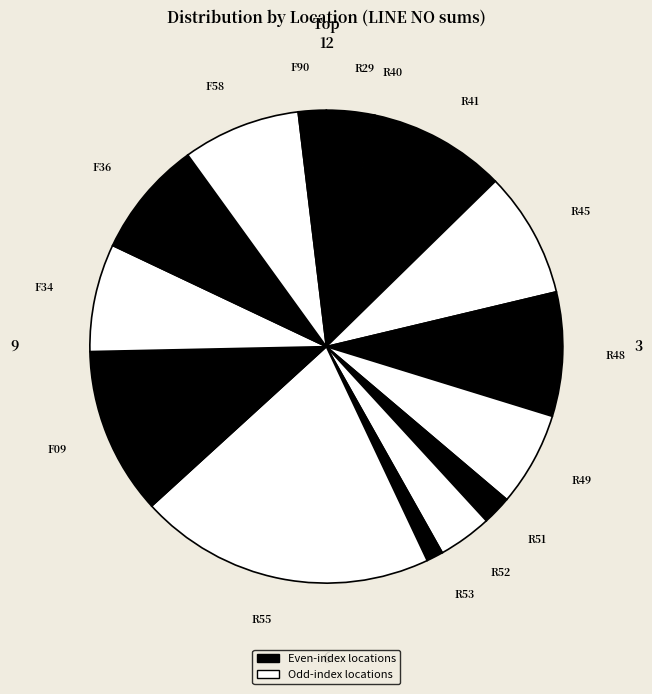

Is there any slice that represents more than half of the pie?

No